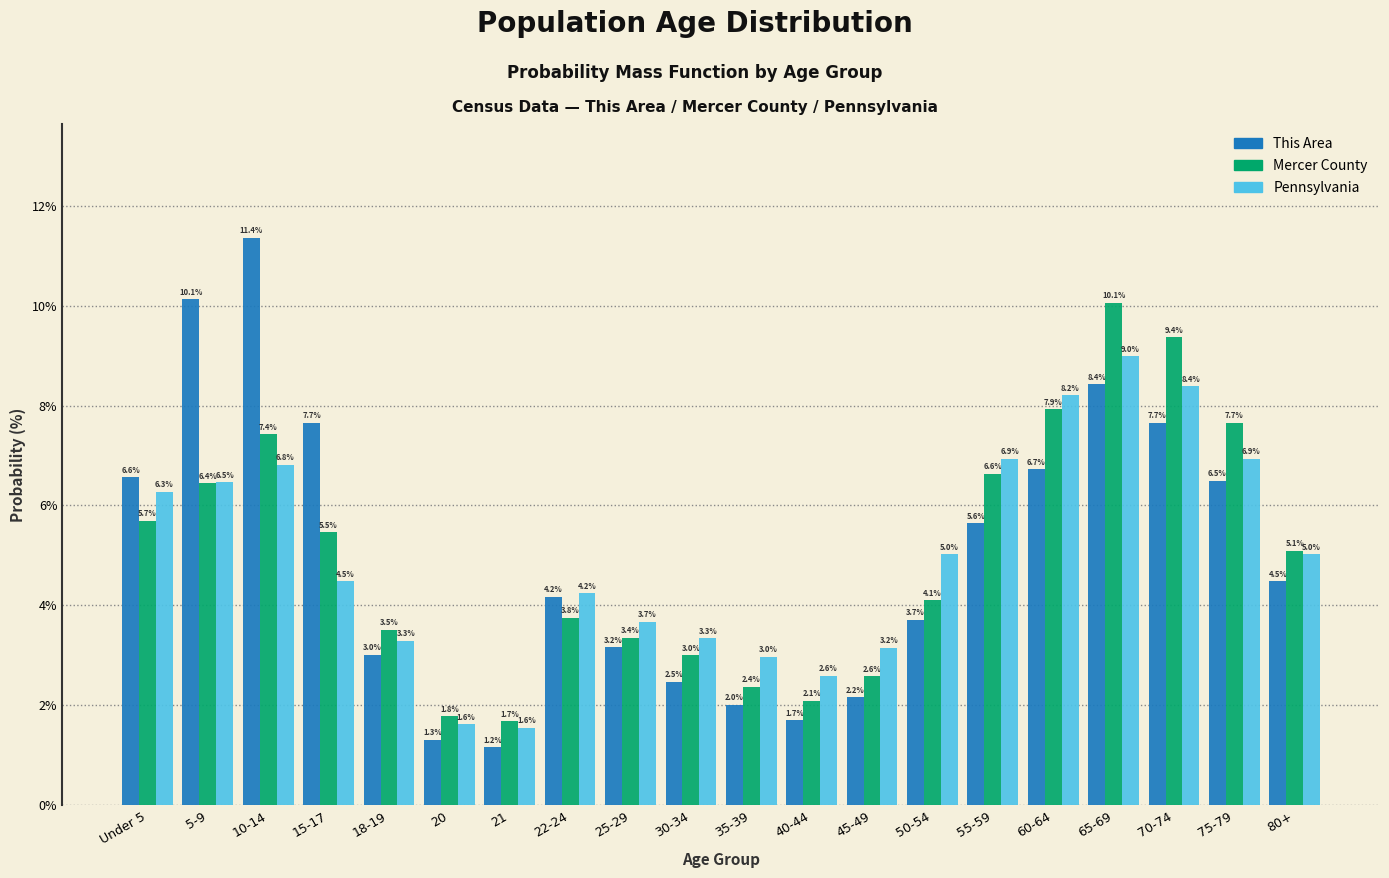

Reading right to left, list all the values displayed in this chart.

This Area: 80+=4.5	75-79=6.5	70-74=7.7	65-69=8.4	60-64=6.7	55-59=5.6	50-54=3.7	45-49=2.2	40-44=1.7	35-39=2.0	30-34=2.5	25-29=3.2	22-24=4.2	21=1.2	20=1.3	18-19=3.0	15-17=7.7	10-14=11.4	5-9=10.1	Under 5=6.6
Mercer County: 80+=5.1	75-79=7.7	70-74=9.4	65-69=10.1	60-64=7.9	55-59=6.6	50-54=4.1	45-49=2.6	40-44=2.1	35-39=2.4	30-34=3.0	25-29=3.4	22-24=3.8	21=1.7	20=1.8	18-19=3.5	15-17=5.5	10-14=7.4	5-9=6.4	Under 5=5.7
Pennsylvania: 80+=5.0	75-79=6.9	70-74=8.4	65-69=9.0	60-64=8.2	55-59=6.9	50-54=5.0	45-49=3.2	40-44=2.6	35-39=3.0	30-34=3.3	25-29=3.7	22-24=4.2	21=1.6	20=1.6	18-19=3.3	15-17=4.5	10-14=6.8	5-9=6.5	Under 5=6.3